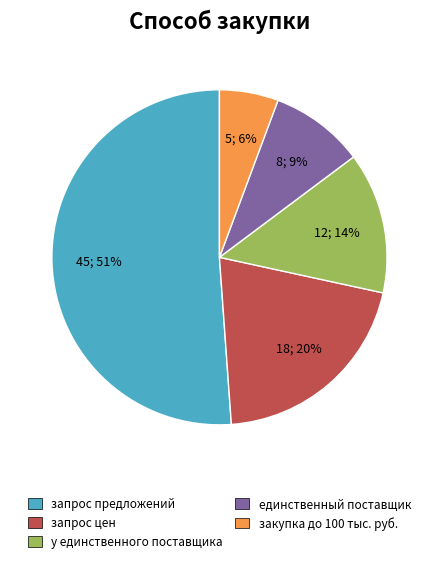

To the nearest percent, what is the difference between the largest and smallest slice percentages?

45%